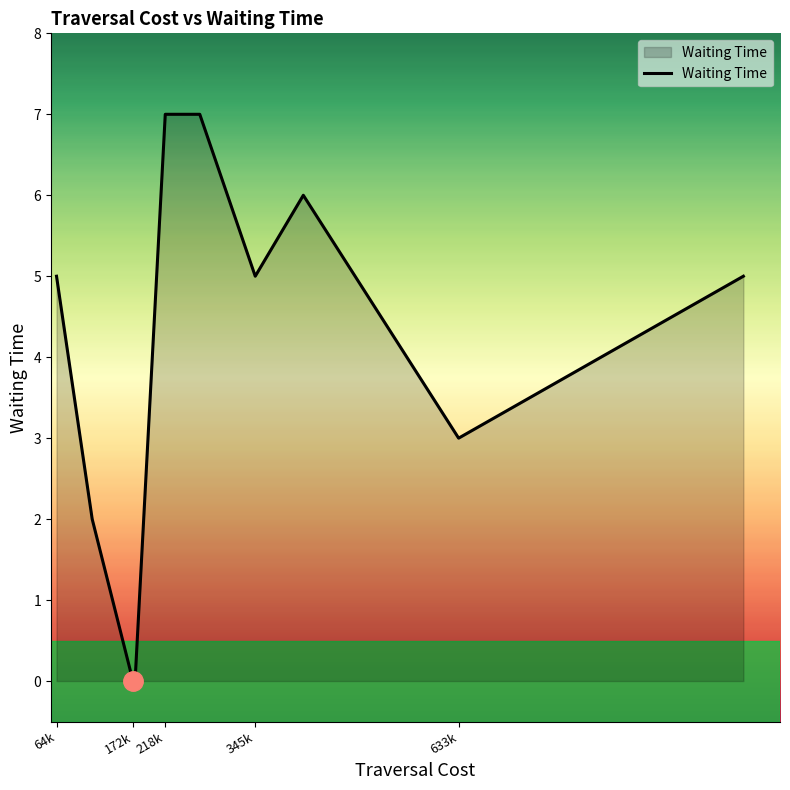

What is the difference between the maximum and minimum values?

7